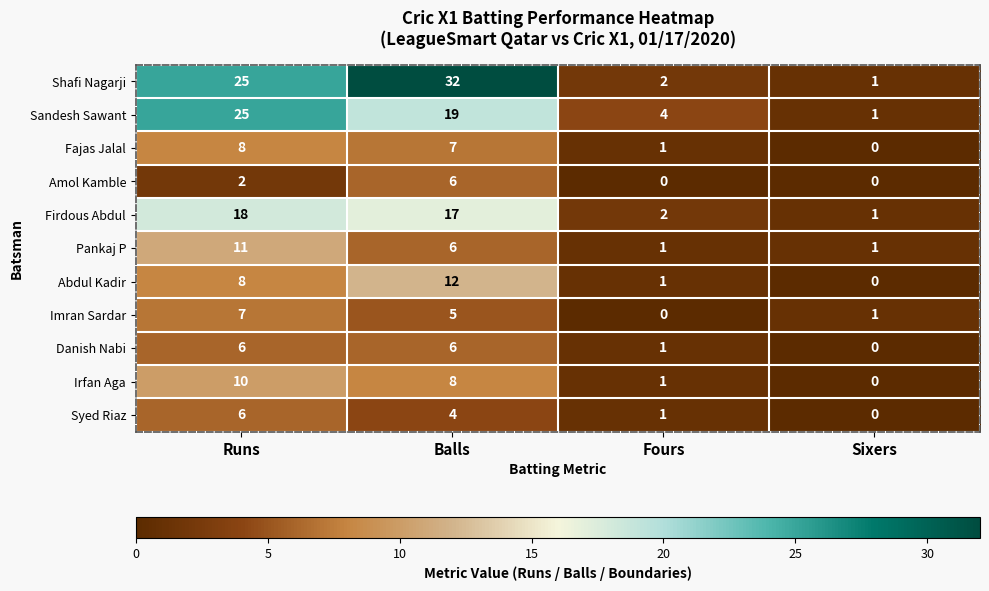

Count the Danish Nabi values in the range 1 to 6.

3